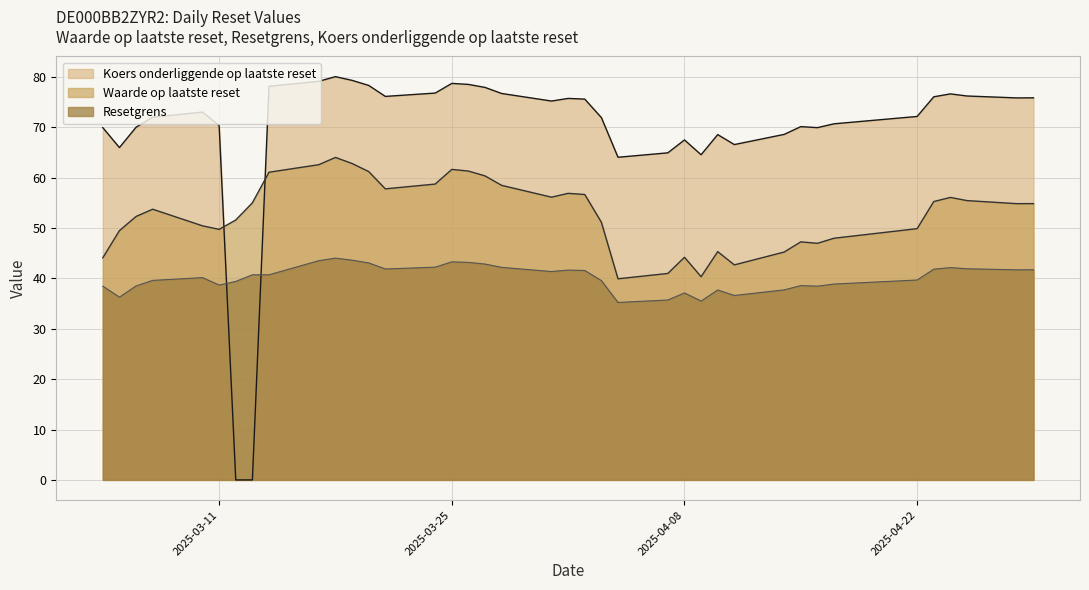

How many values in the Koers onderliggende op laatste reset series are below 73?

19